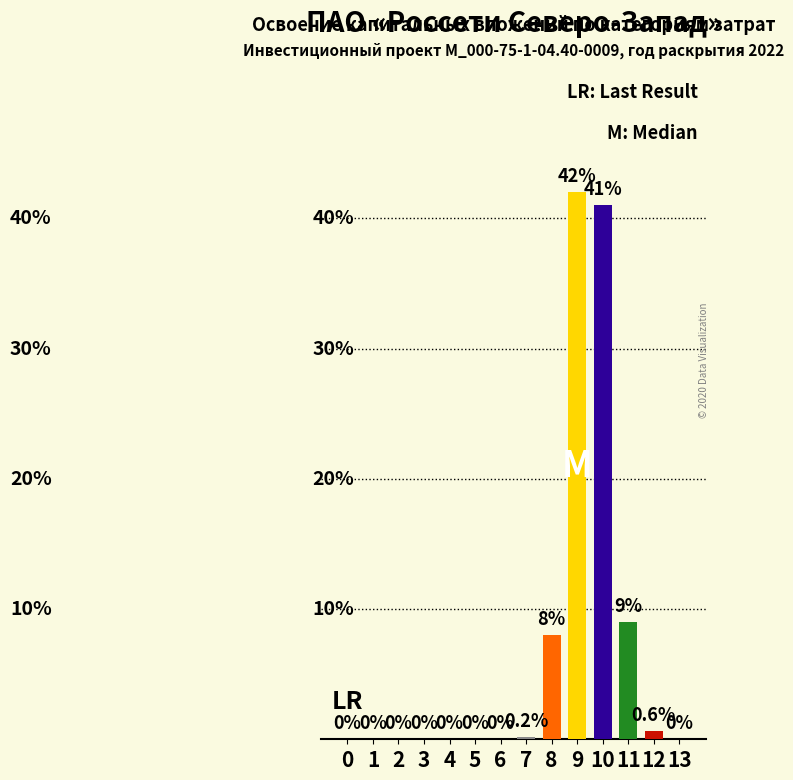

Count the number of data series in this chart.

1